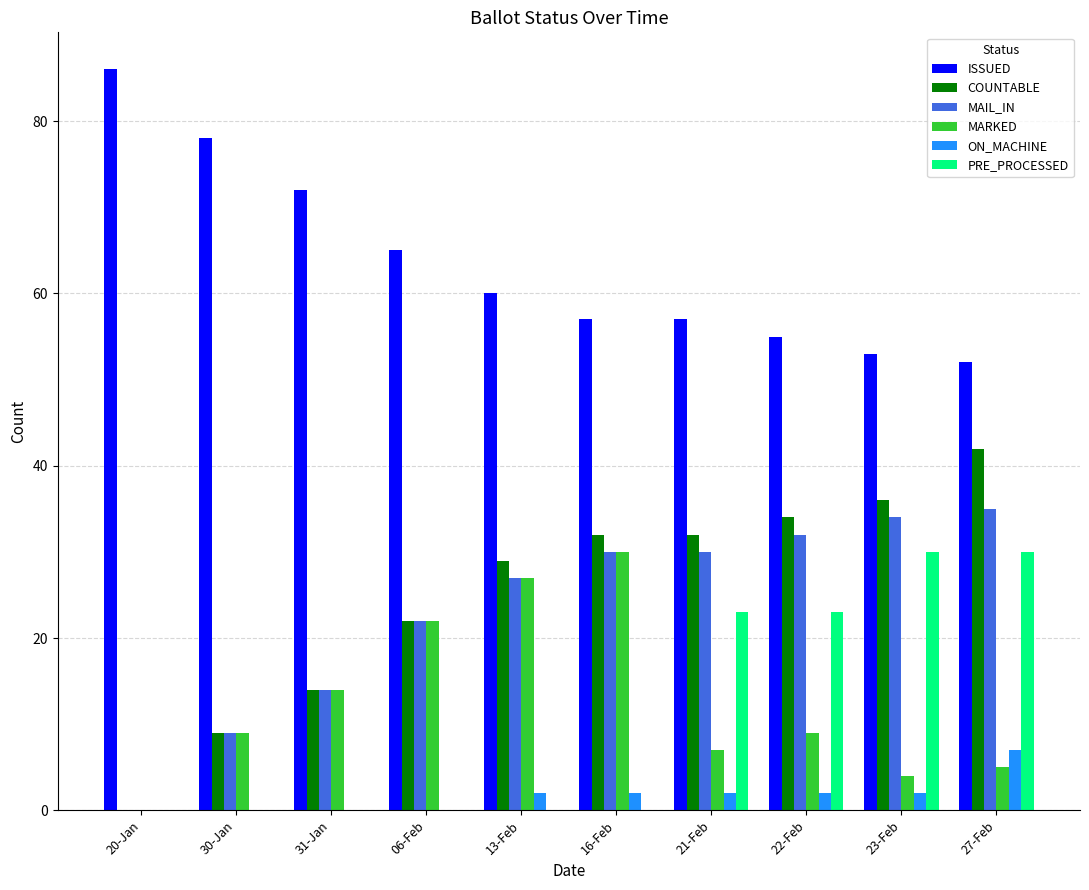

Read the MAIL_IN value at 16-Feb, to the nearest 10.

30